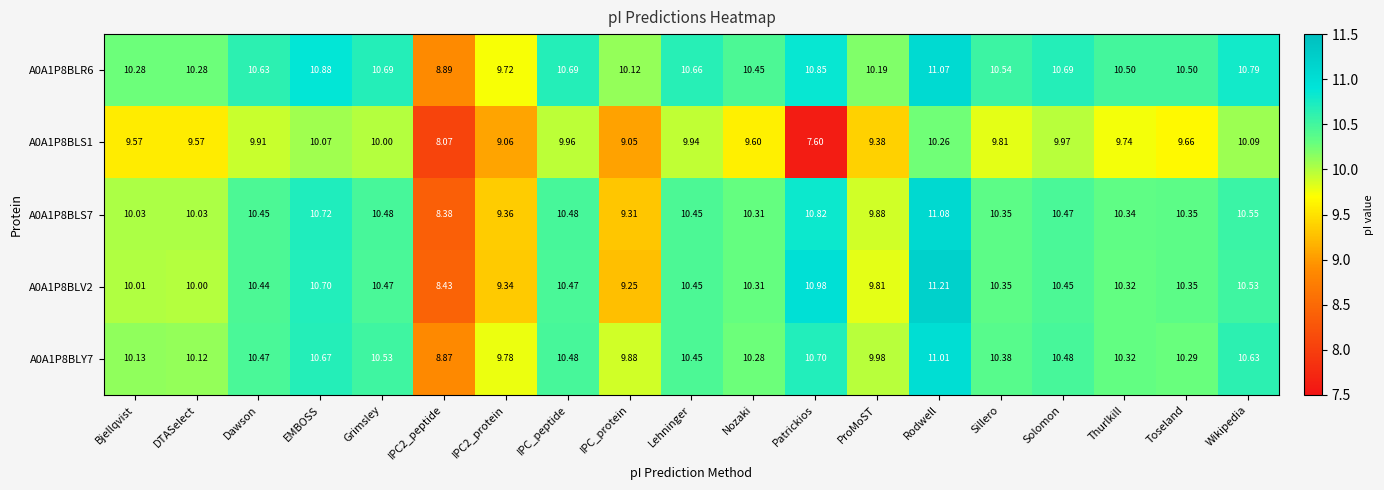

At which category is the sum across all series the highest?

Rodwell